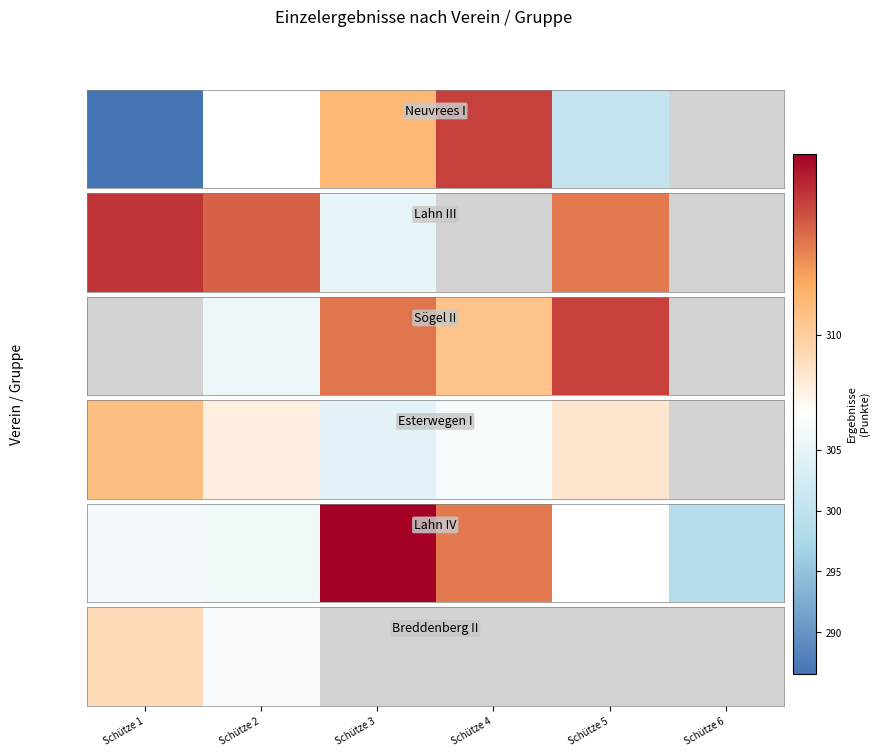

Where is the data nearest to the value 308?

Schütze 2